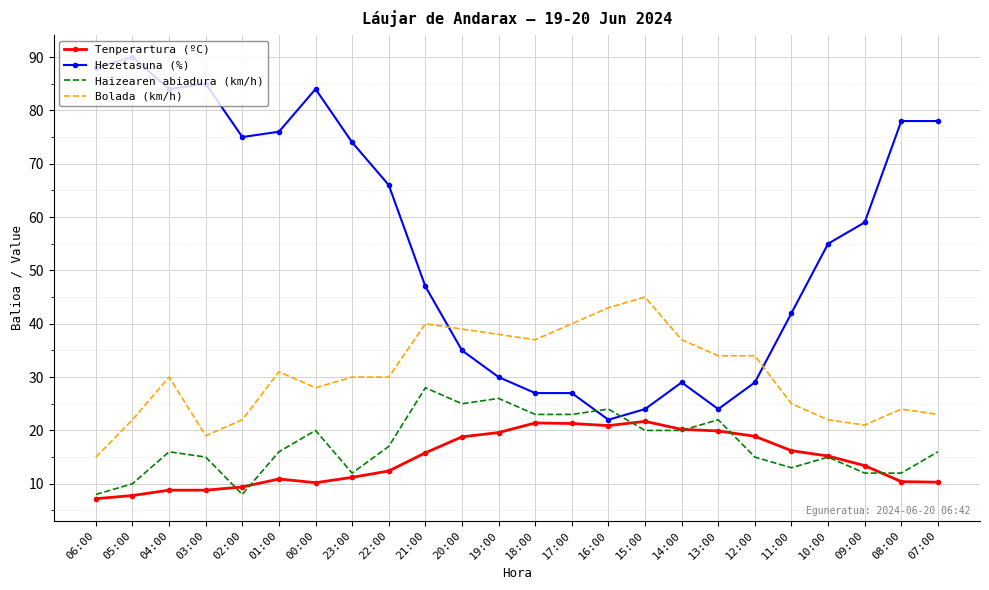

What is the average value of the Tenperartura (ºC) series?

14.6